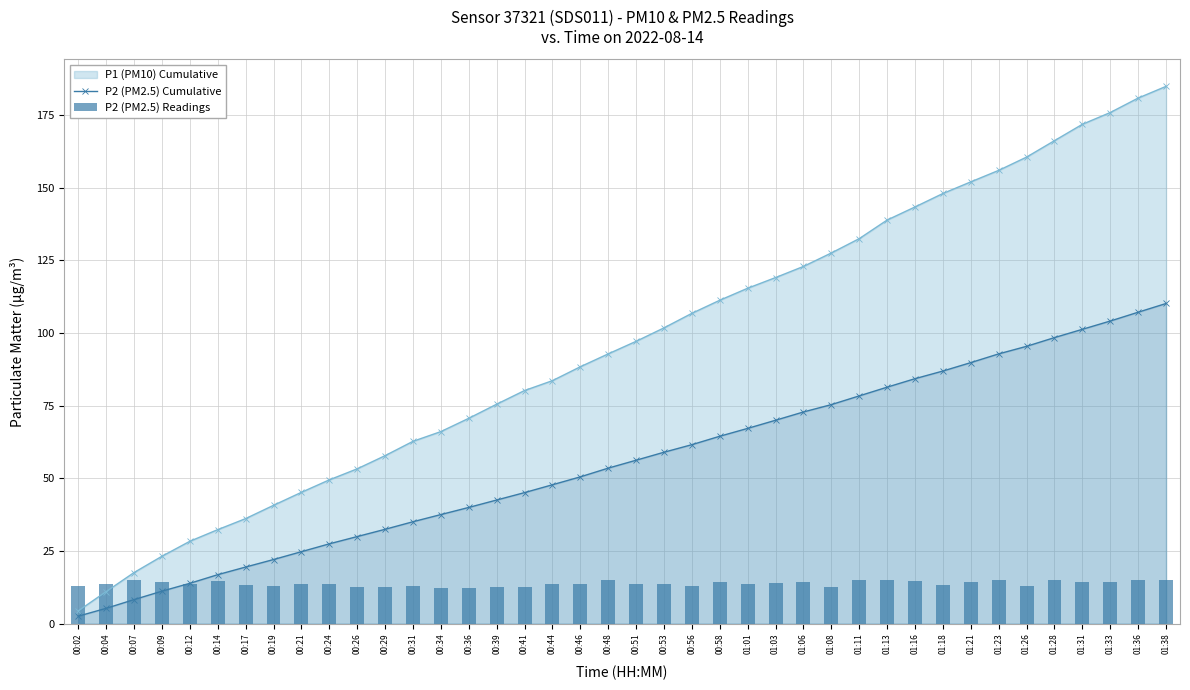

What is the highest value of the P1 (PM10) Cumulative series?

184.8